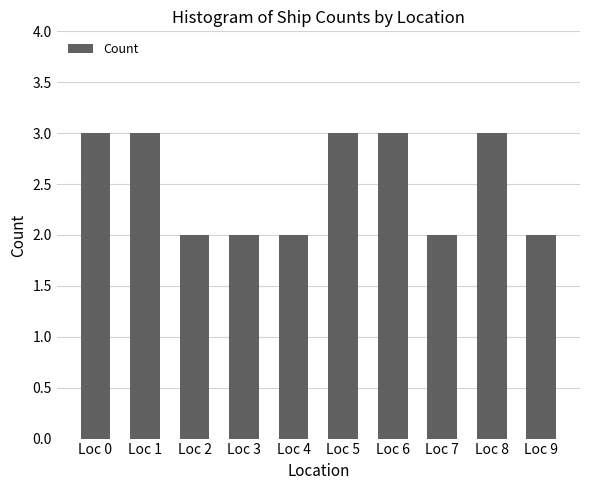

What is the value of the 2nd bar from the left?

3